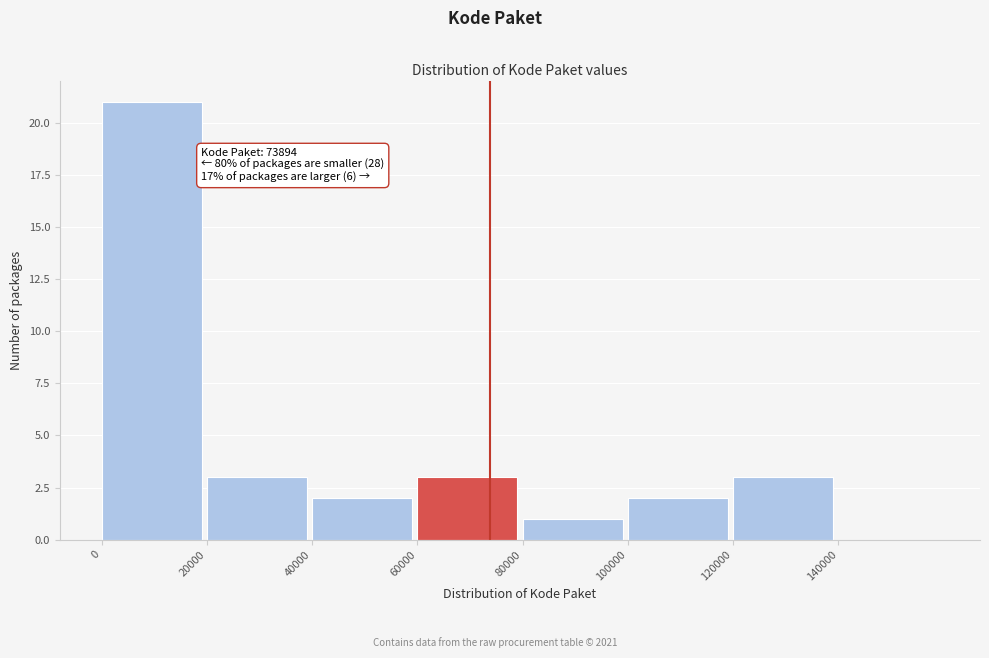

Which range on the x-axis has the tallest bar?

0 to 20000